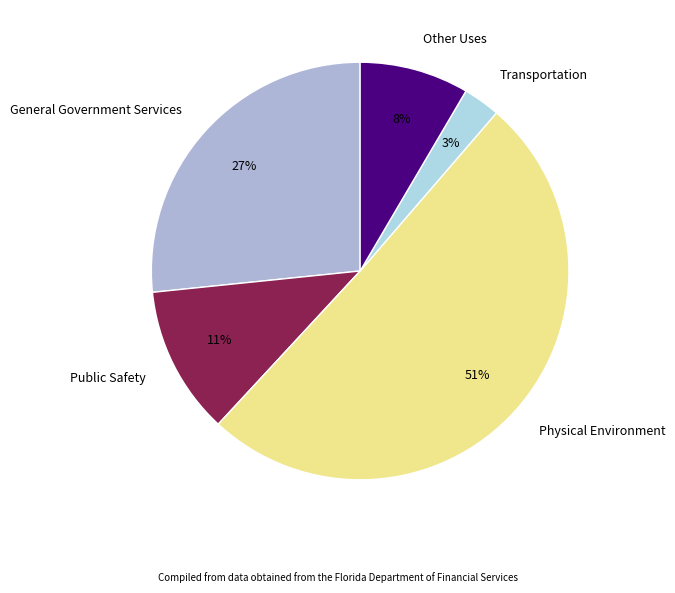

To the nearest percent, what is the average slice percentage?

20%